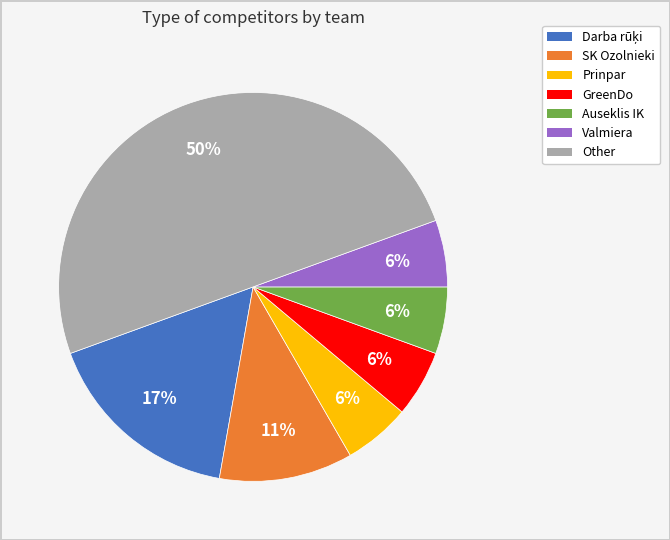

Does SK Ozolnieki account for over 50% of the chart?

No